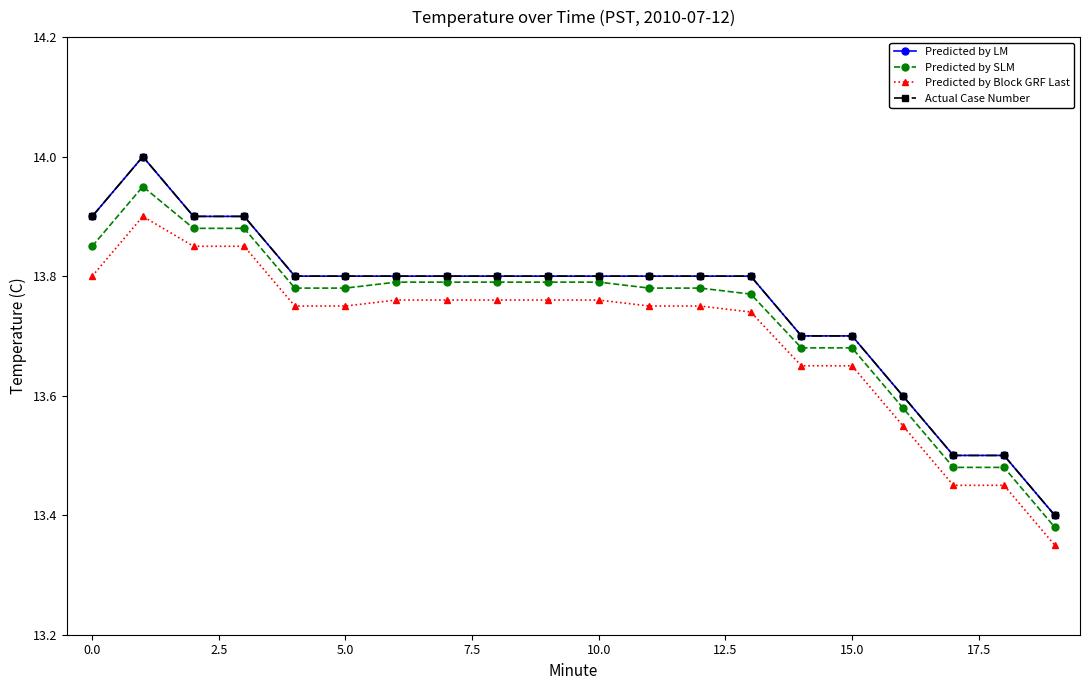

How many lines are shown in the chart?

4